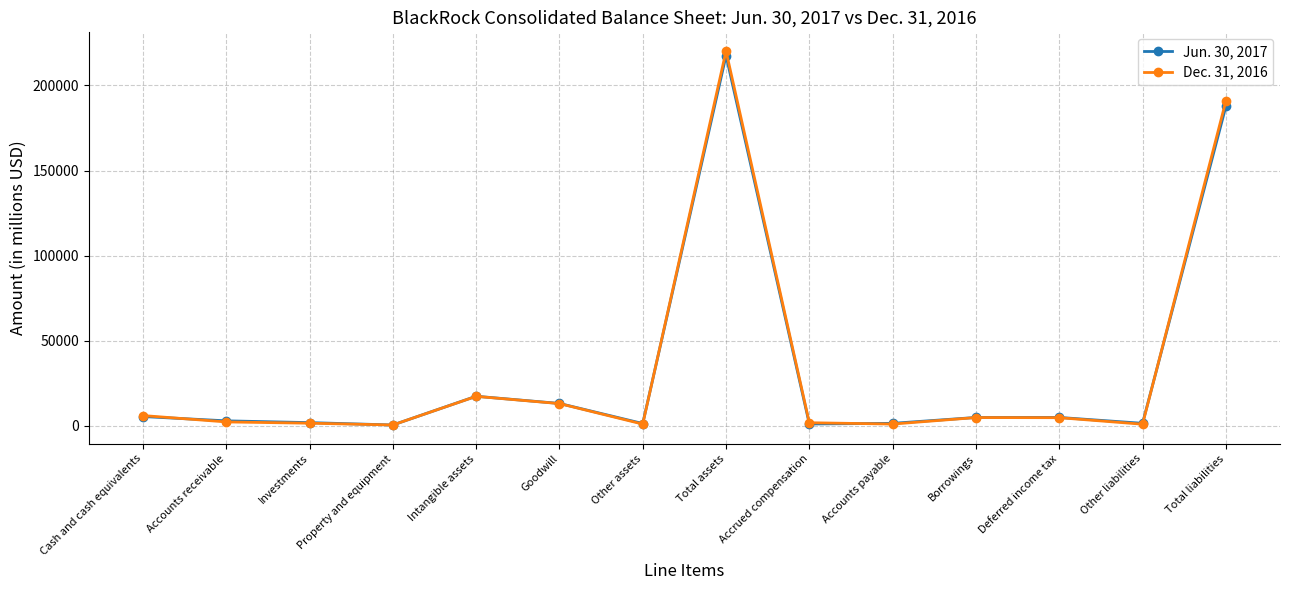

Which series changed the most between Cash and cash equivalents and Accounts payable?

Dec. 31, 2016